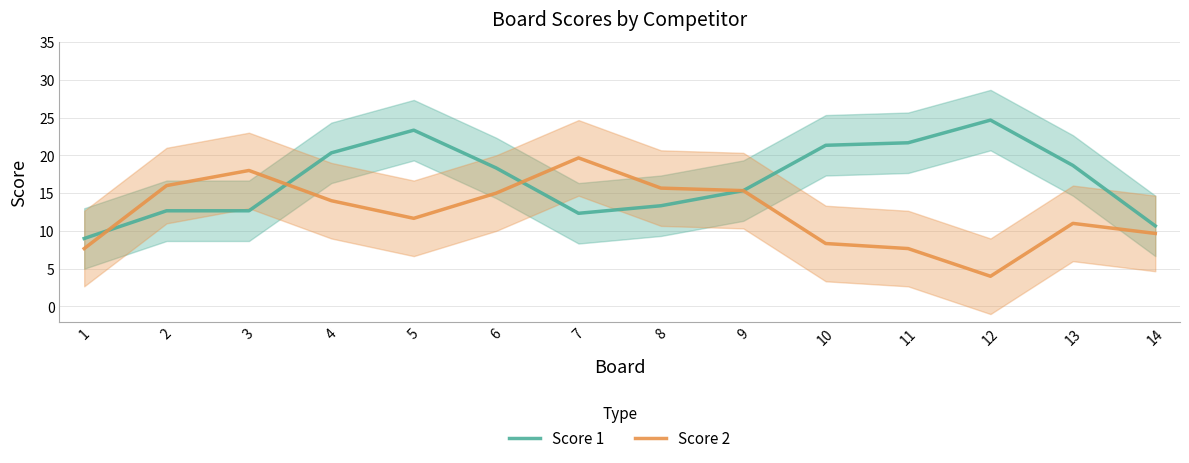

Which category has the highest value in the Score 2 series?

7